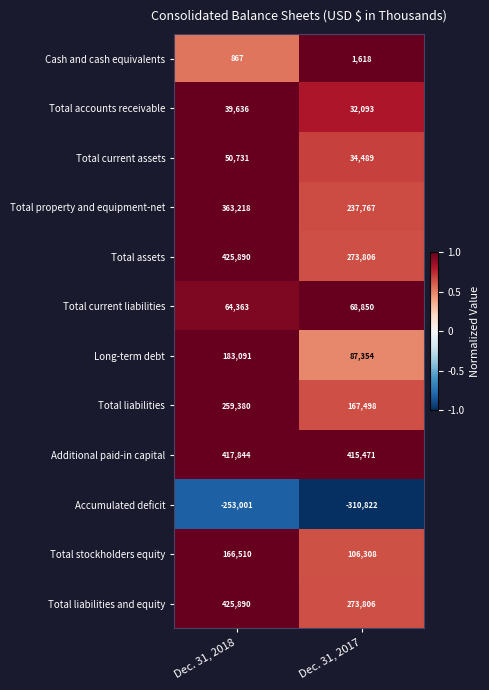

How many distinct data groups are displayed?

12